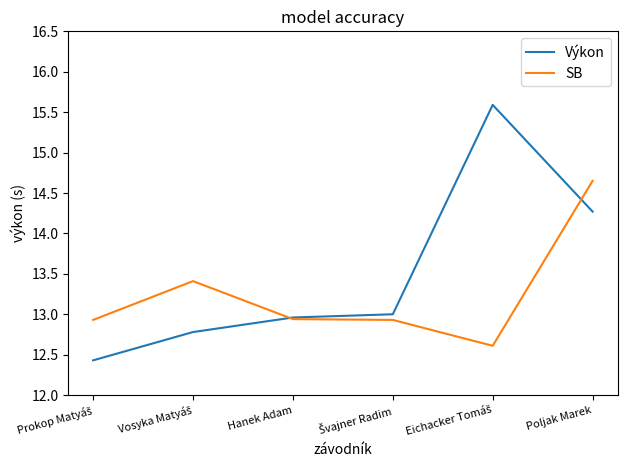

What position from the left is Poljak Marek?

6